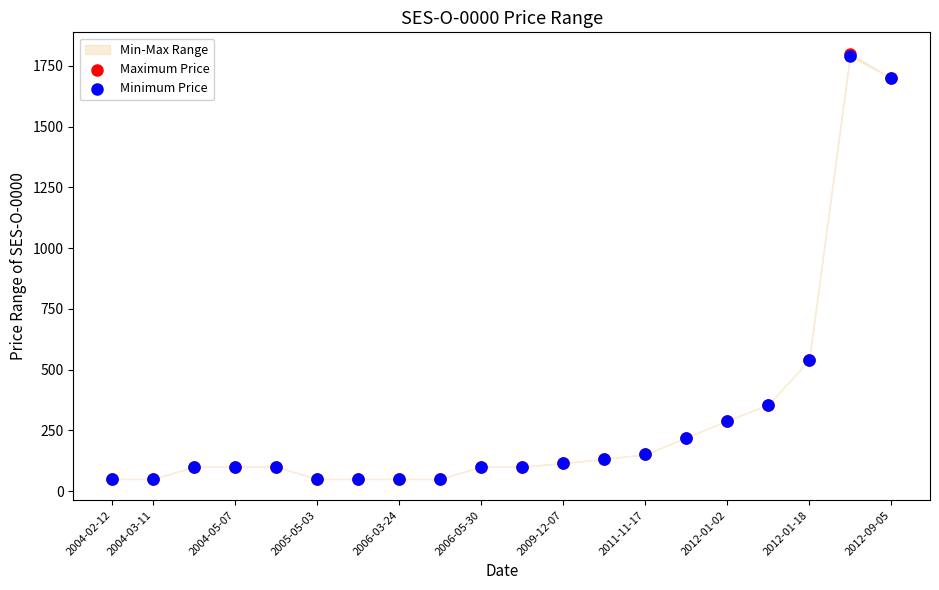

Which series contains the highest Y value?

Maximum Price